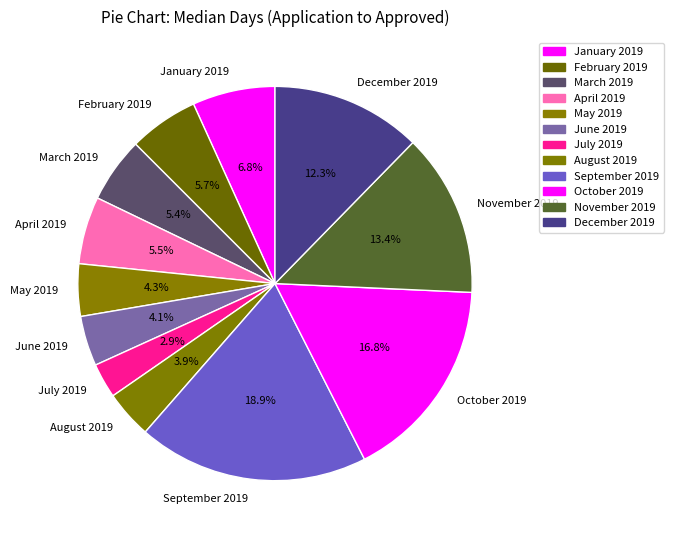

How many segments does this pie chart have?

12